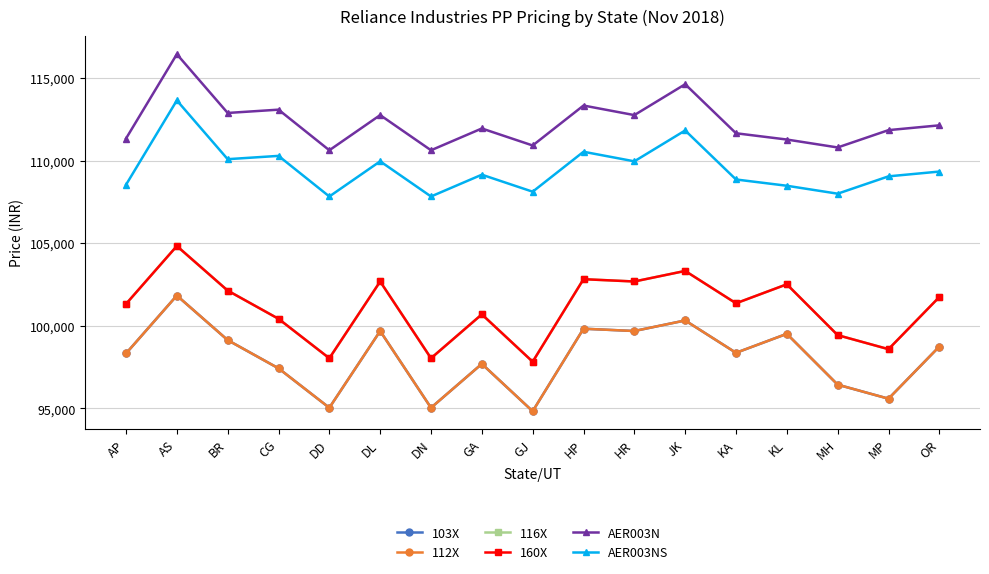

Reading left to right, extract all data points from this chart.

103X: 98330	101840	99140	97430	95040	99690	95040	97700	94830	99830	99690	100330	98370	99520	96440	95590	98750
112X: 98330	101840	99140	97430	95040	99690	95040	97700	94830	99830	99690	100330	98370	99520	96440	95590	98750
116X: 101330	104840	102140	100430	98040	102690	98040	100700	97830	102830	102690	103330	101370	102520	99440	98590	101750
160X: 101330	104840	102140	100430	98040	102690	98040	100700	97830	102830	102690	103330	101370	102520	99440	98590	101750
AER003N: 111350	116460	112900	113100	110640	112770	110640	111960	110930	113350	112770	114640	111670	111290	110810	111860	112150
AER003NS: 108550	113660	110100	110300	107840	109970	107840	109160	108130	110550	109970	111840	108870	108490	108010	109060	109350